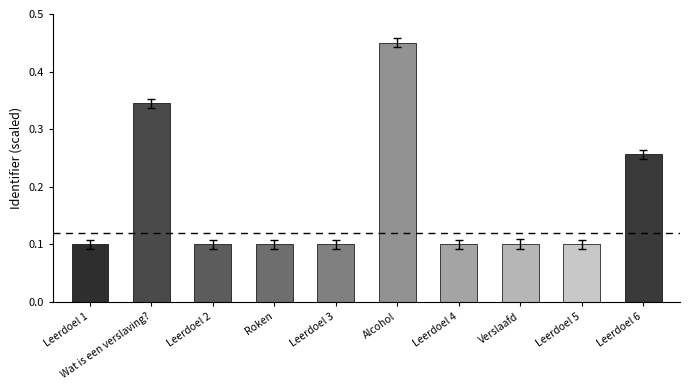

How many values are between 0 and 1?

10